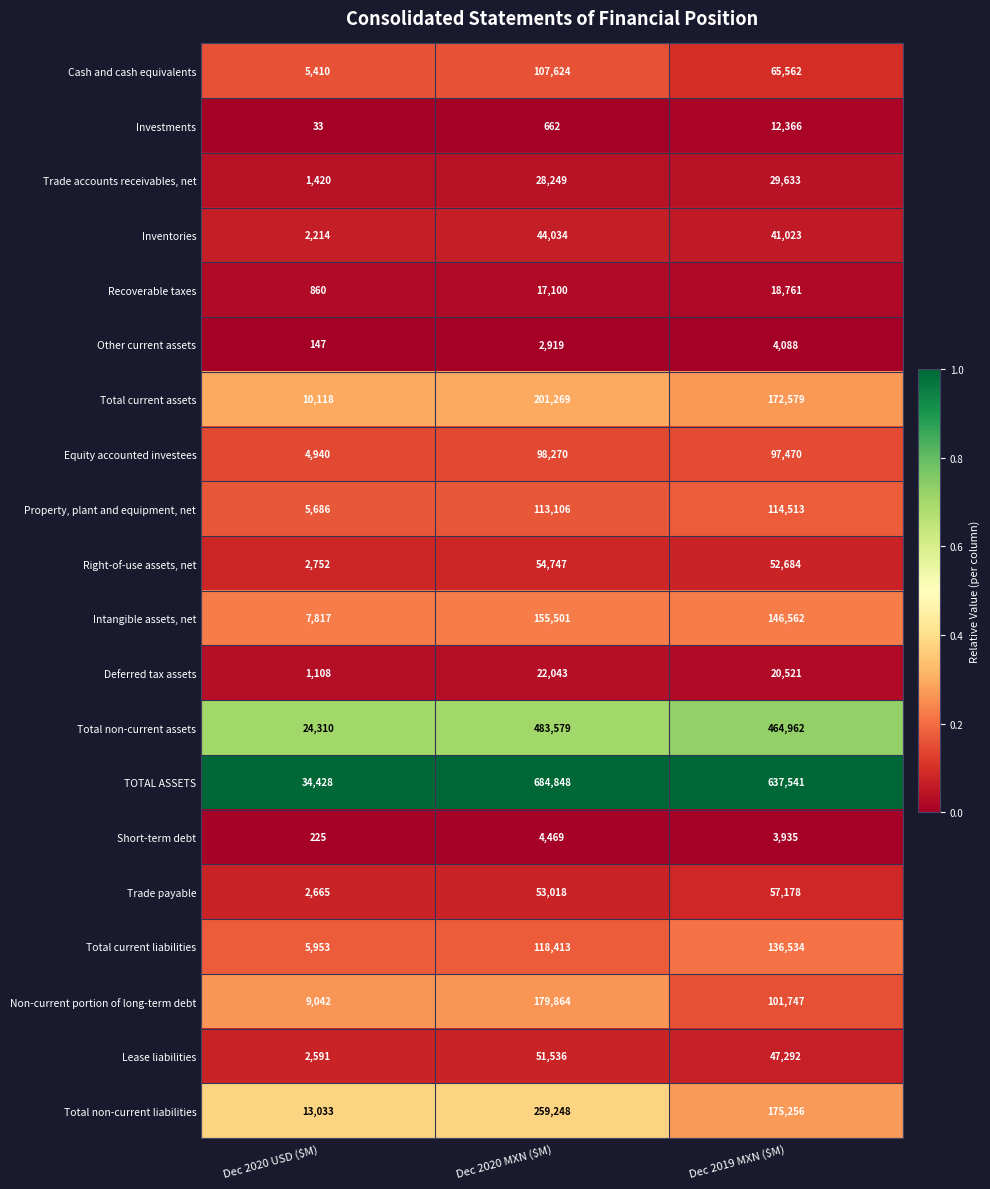

Rank the series at Dec 2020 USD ($M) from highest to lowest value.

TOTAL ASSETS, Total non-current assets, Total non-current liabilities, Total current assets, Non-current portion of long-term debt, Intangible assets, net, Total current liabilities, Property, plant and equipment, net, Cash and cash equivalents, Equity accounted investees, Right-of-use assets, net, Trade payable, Lease liabilities, Inventories, Trade accounts receivables, net, Deferred tax assets, Recoverable taxes, Short-term debt, Other current assets, Investments